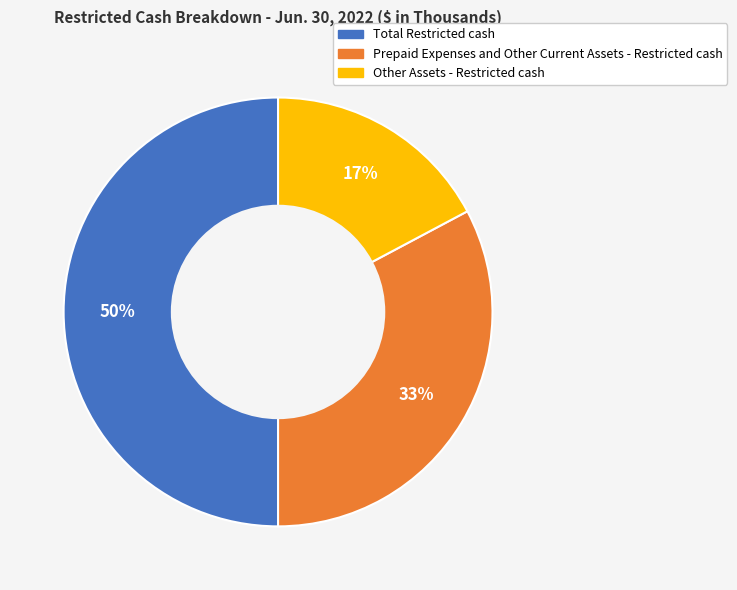

Rank the categories by value from lowest to highest.

Other Assets - Restricted cash, Prepaid Expenses and Other Current Assets - Restricted cash, Total Restricted cash